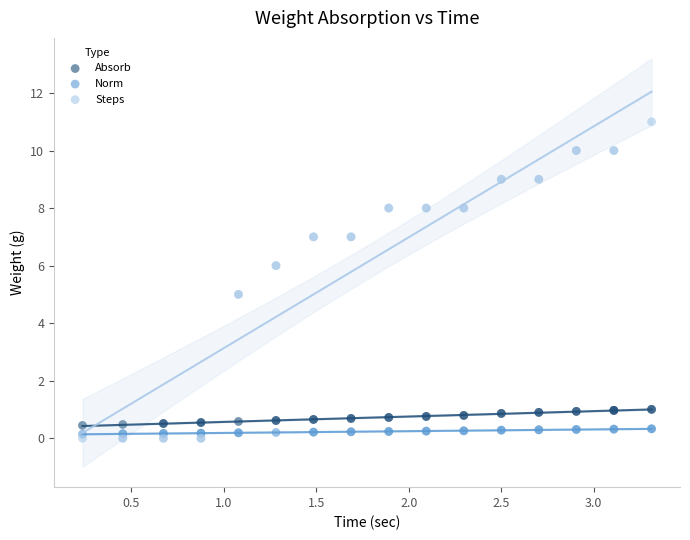

Which series has the widest spread of Y values?

Steps